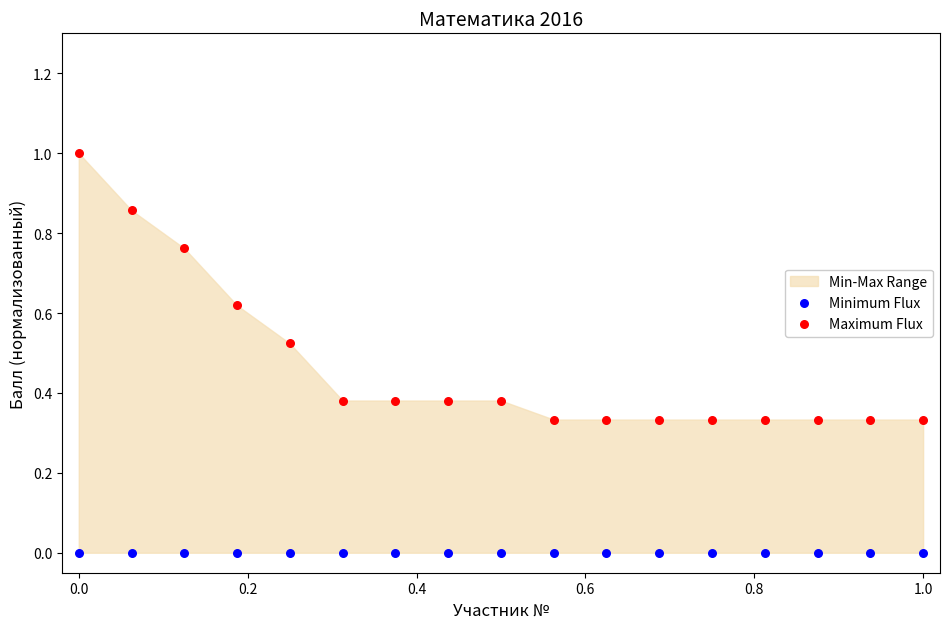

Which series reaches the minimum Y coordinate?

Minimum Flux